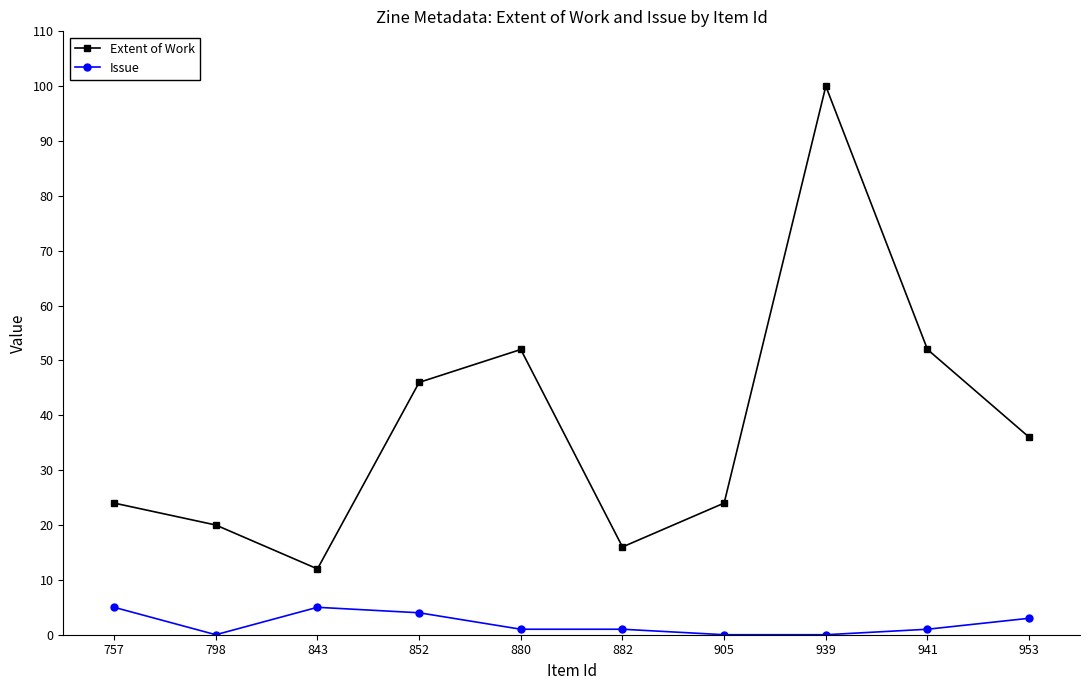

What is the highest value of the Issue series?

5